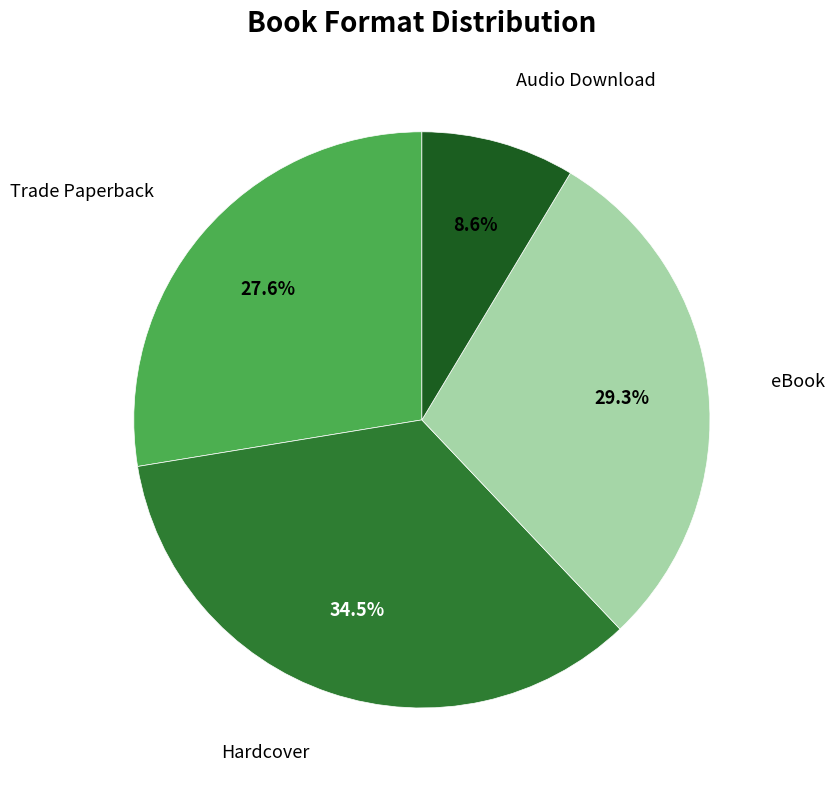

Does any single category account for the majority?

No